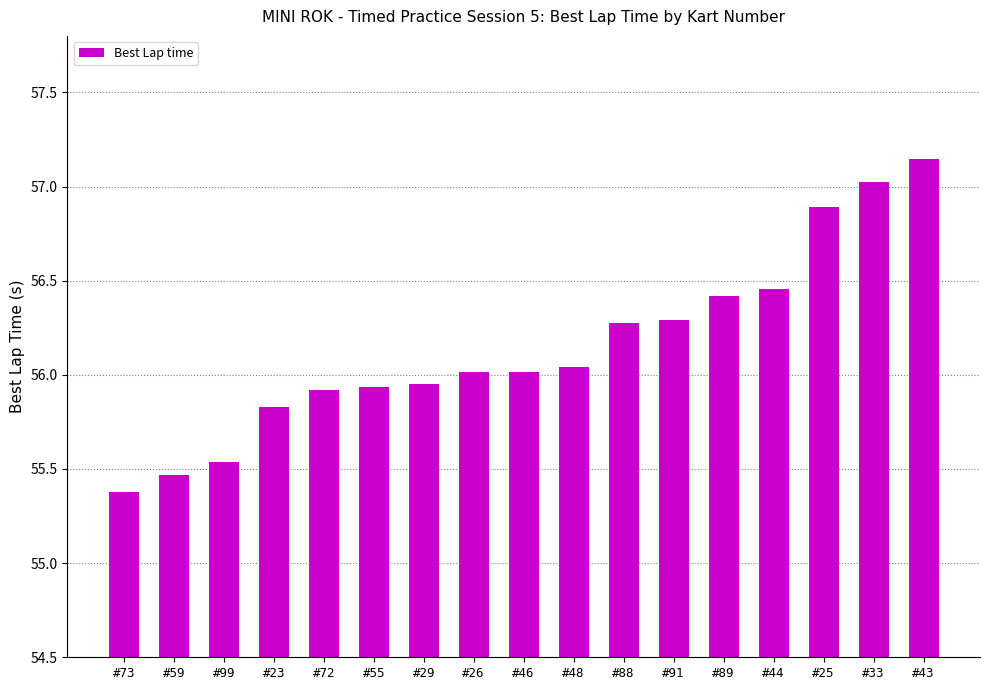

What is the sum of the values at #43 and #91?

113.4